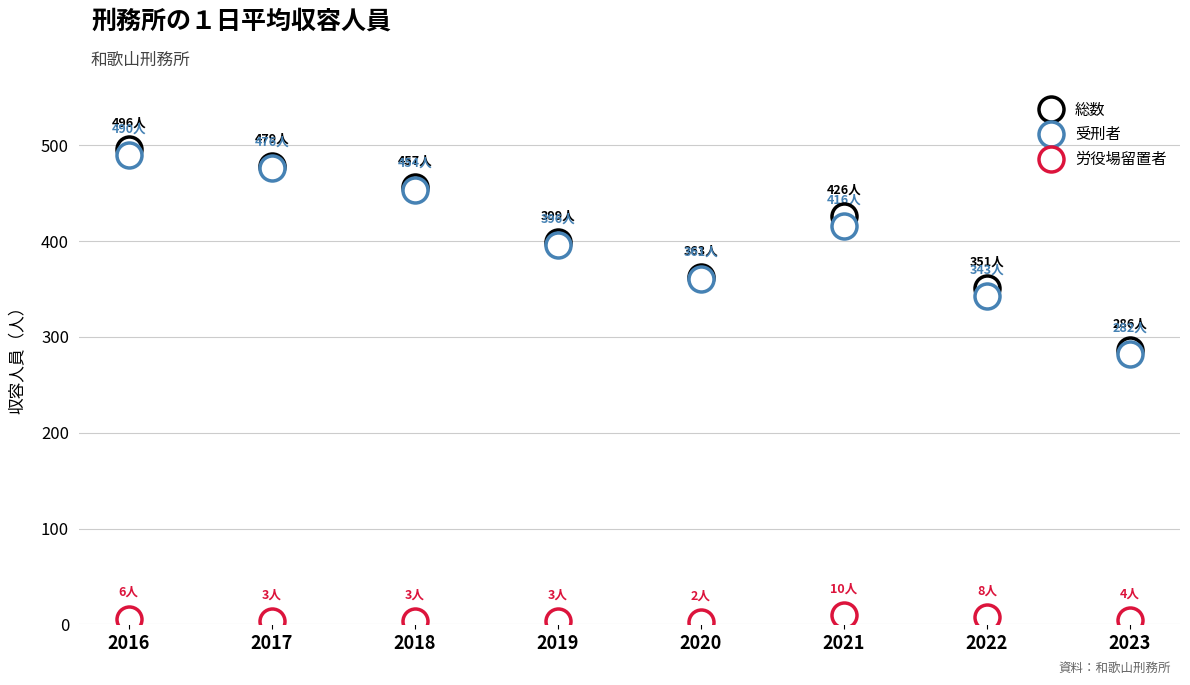

In 受刑者, how many points are lower than both neighbors (excluding endpoints)?

1